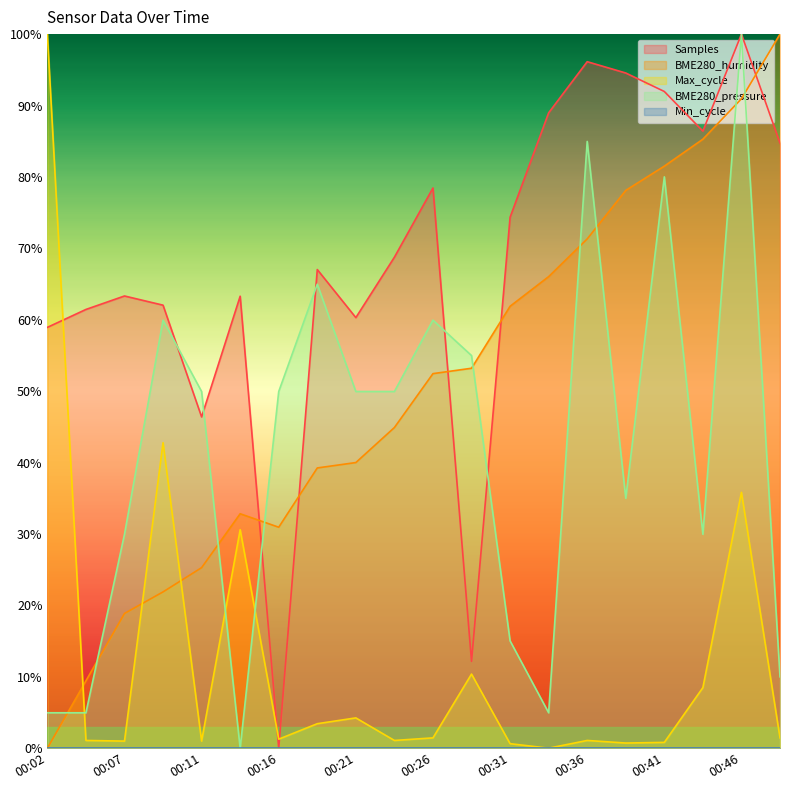

True or false: BME280_pressure and Max_cycle cross at least once.

True